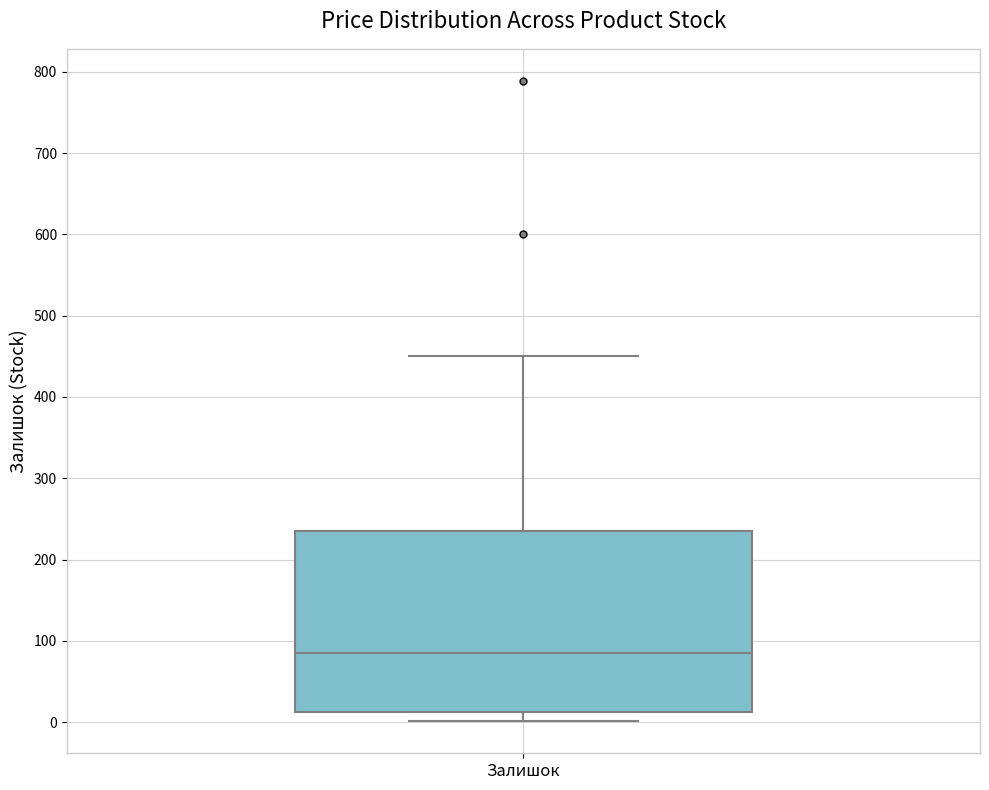

Where is the lower edge of the box for Залишок on the y-axis? The values are not printed on the chart, so give them approximately, as read against the axis.

10